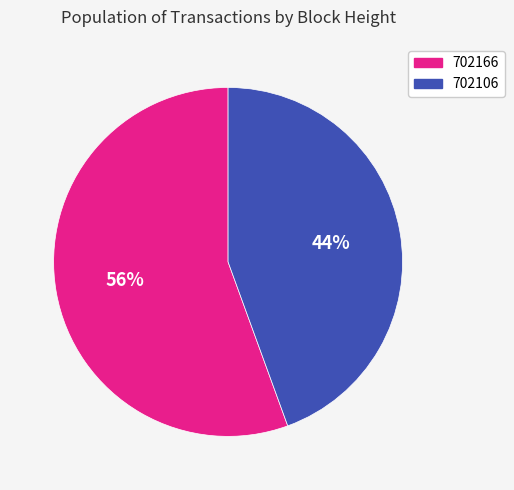

To the nearest percent, what percentage of the pie is 702166?

56%